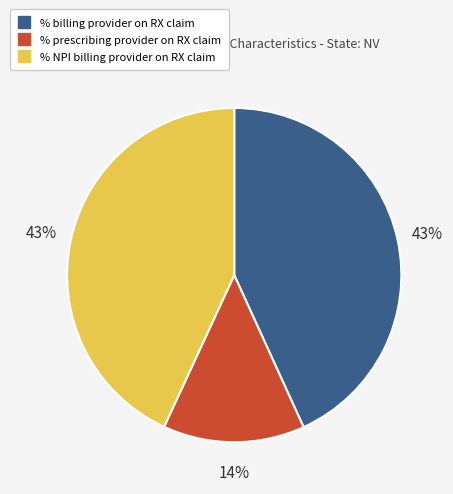

What is the smallest slice in the pie chart?

% prescribing provider on RX claim